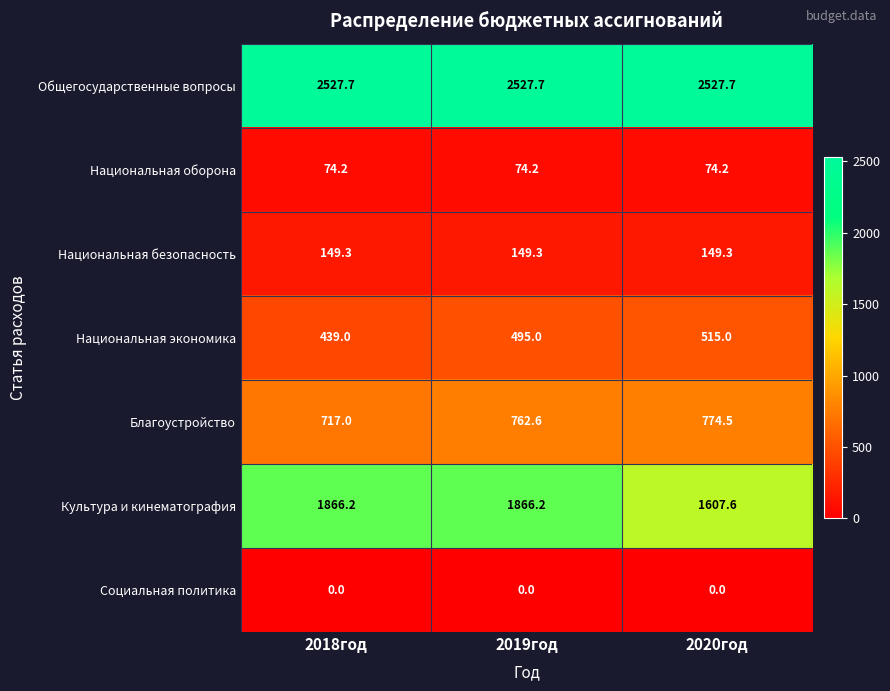

Is it true that Культура и кинематография equals 1191.5 at 2018год?

False